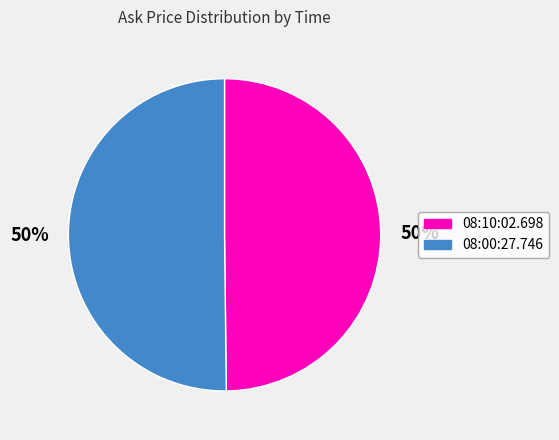

How many segments does this pie chart have?

2